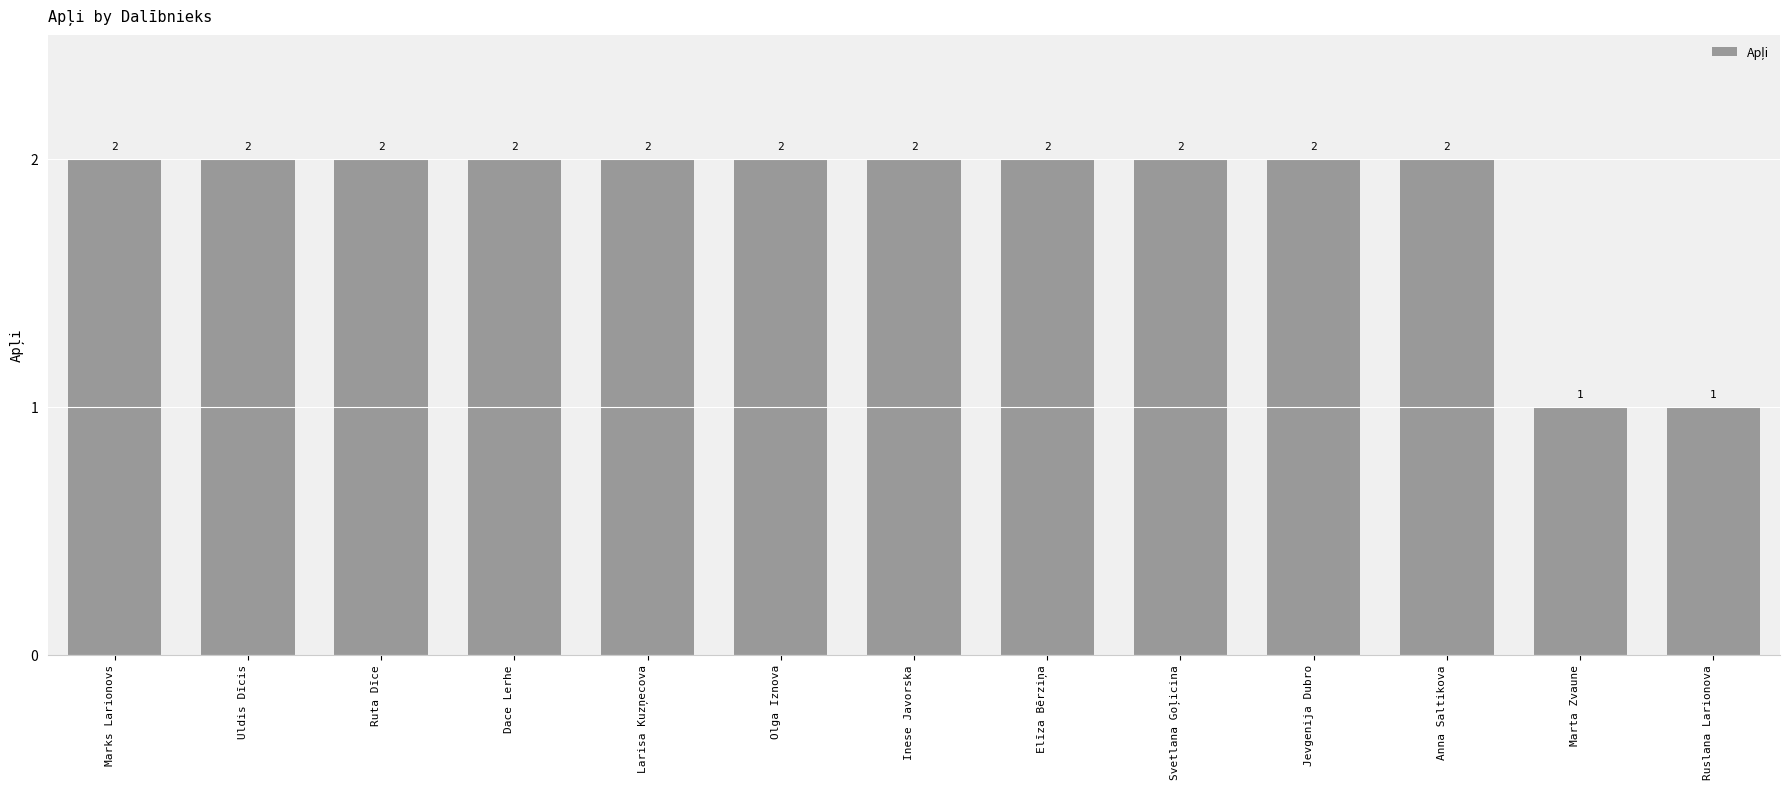

The value at Marks Larionovs is 0. True or false?

False